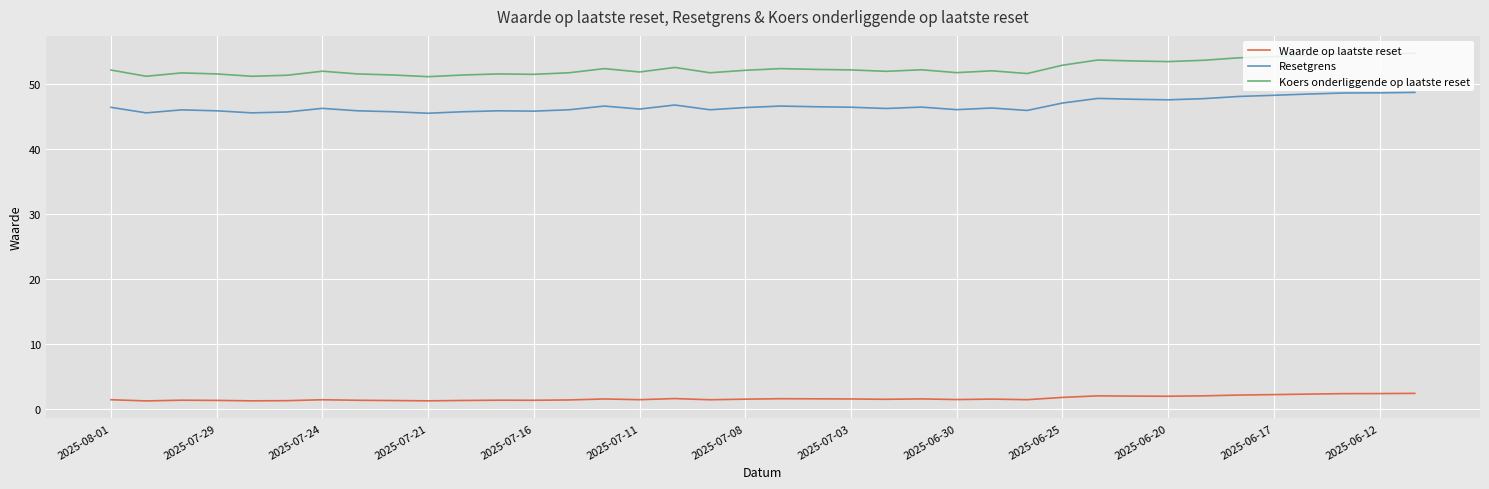

Does the chart have visible grid lines?

Yes